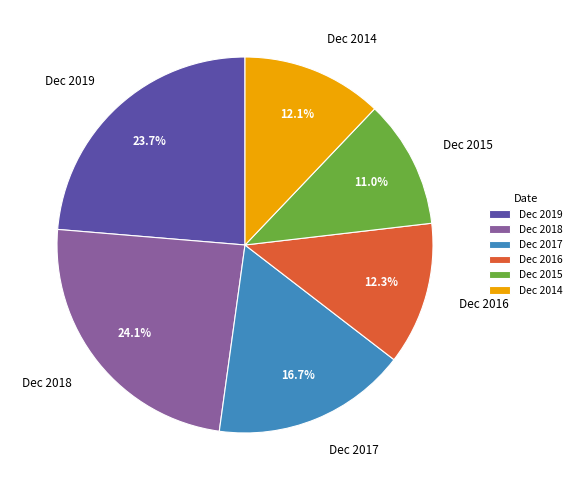

To the nearest percent, what is the difference between the largest and smallest slice percentages?

13%